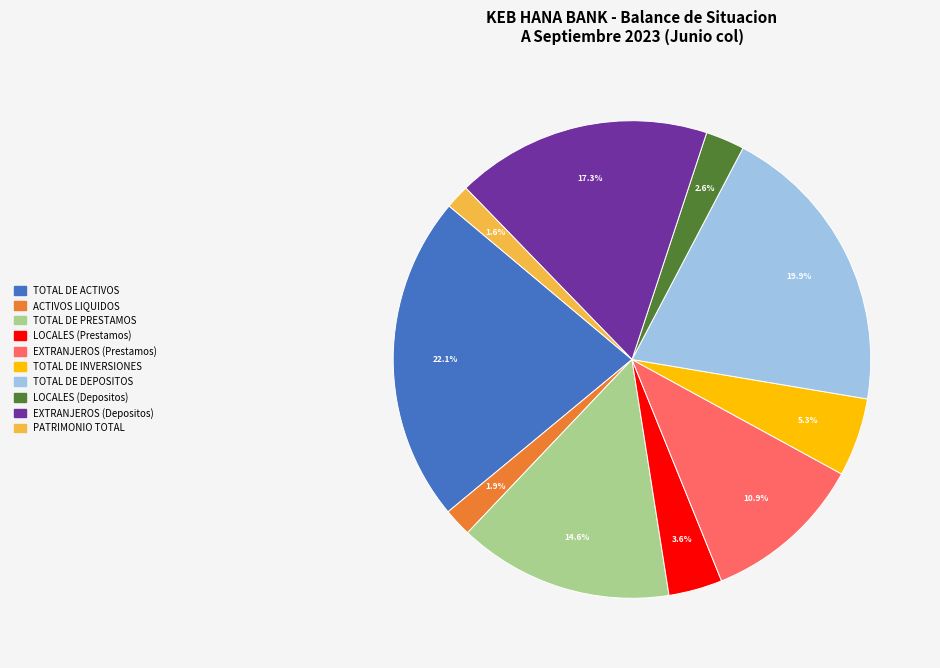

To the nearest percent, what is the combined percentage of ACTIVOS LIQUIDOS and PATRIMONIO TOTAL?

4%